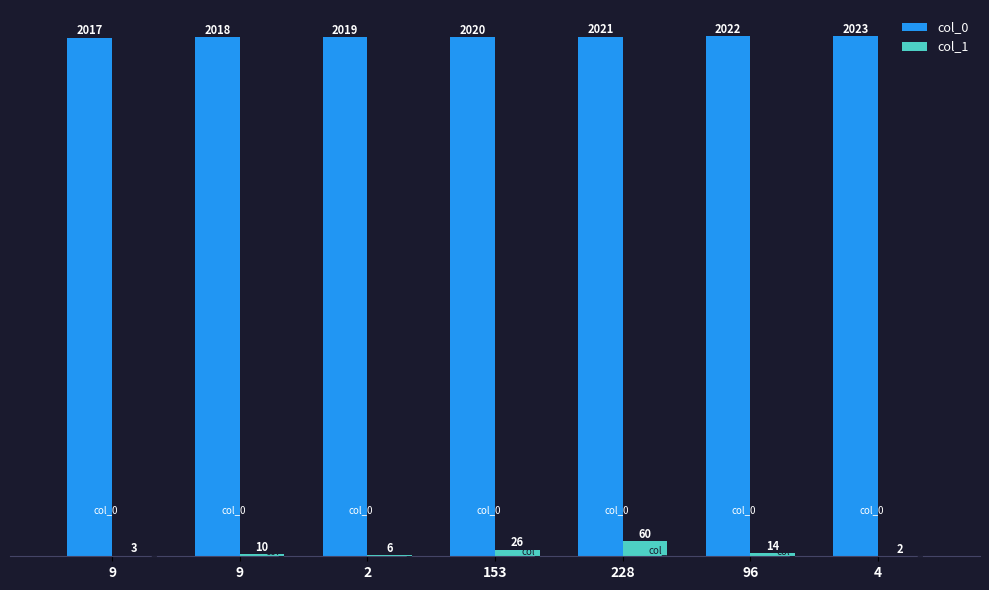

At which category does the chart reach its minimum across all series?

4